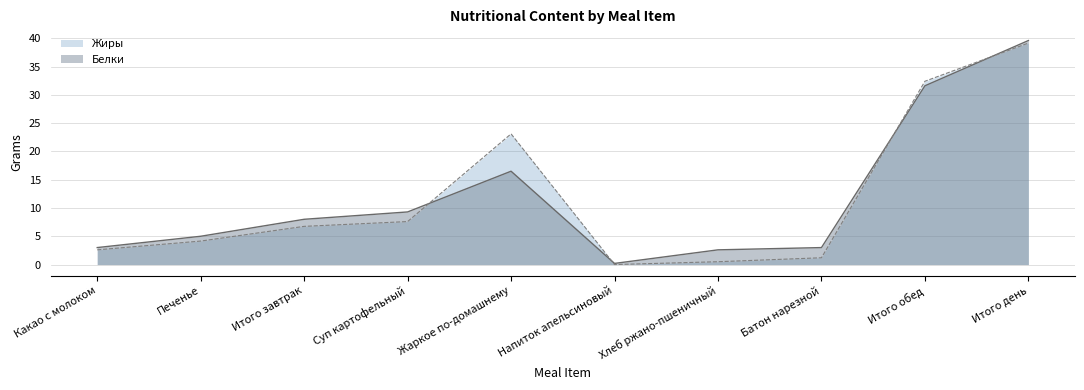

List the series in order of their peak value, highest first.

Белки, Жиры